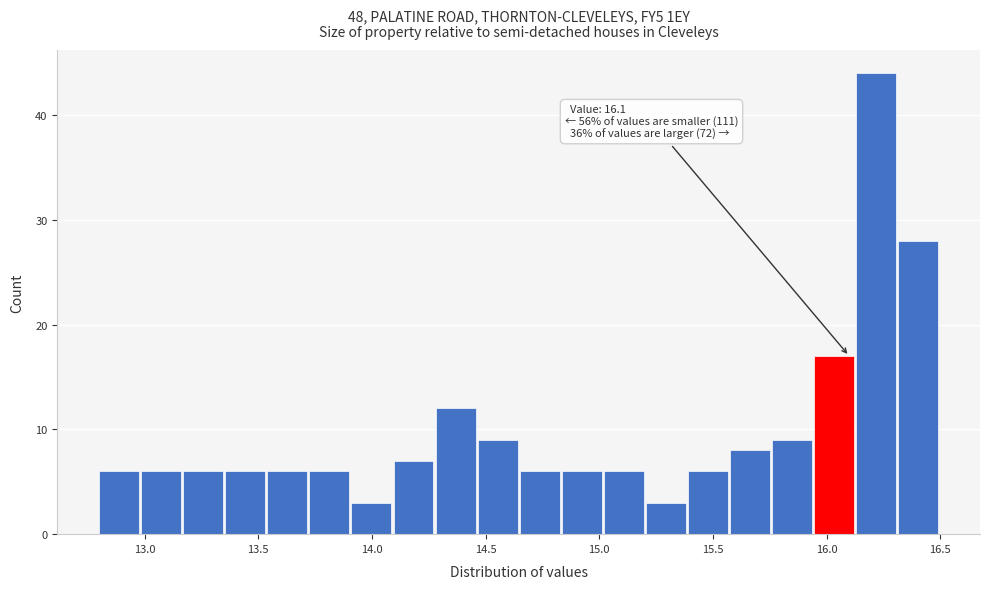

Around what value on the x-axis is the tallest bar? Give the approximate position of its centre, as read against the axis.

16.20